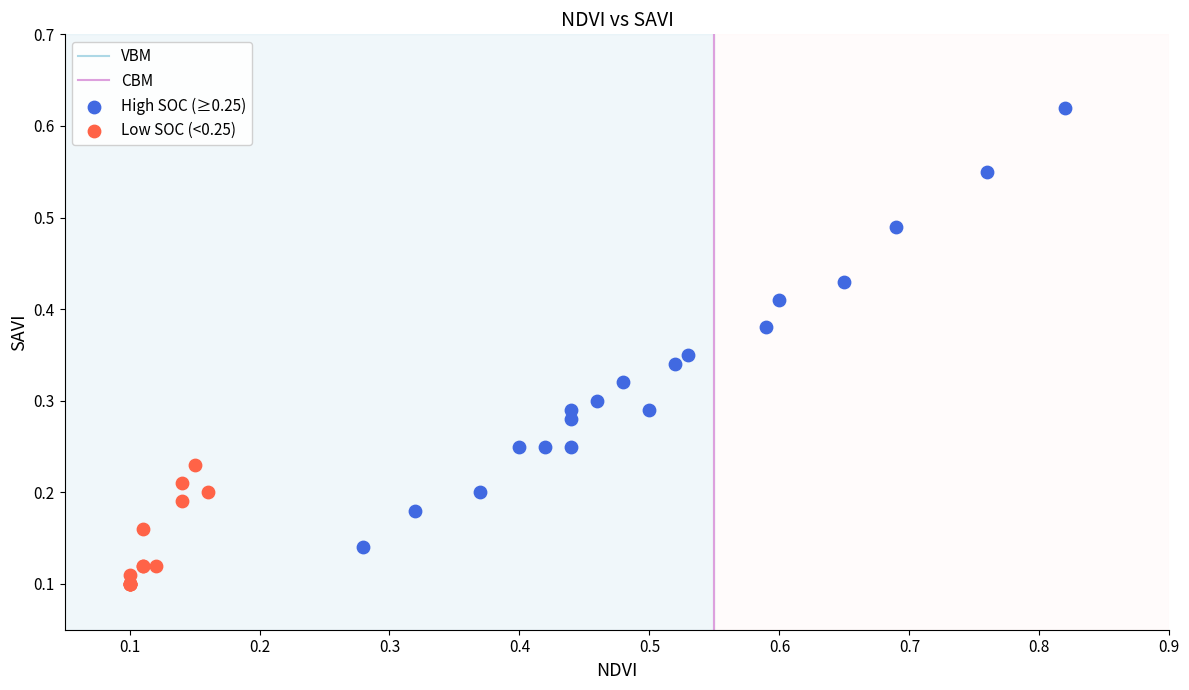

Which series contains the lowest Y value?

Low SOC (<0.25)